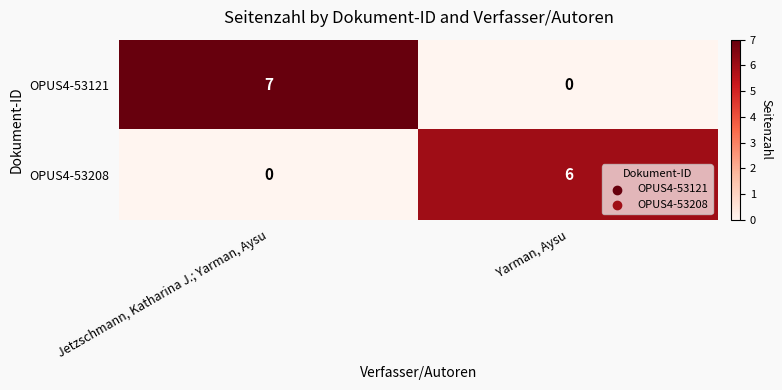

Reading left to right, what are all the values shown in this chart?

OPUS4-53121: Jetzschmann, Katharina J.; Yarman, Aysu=7	Yarman, Aysu=0
OPUS4-53208: Jetzschmann, Katharina J.; Yarman, Aysu=0	Yarman, Aysu=6